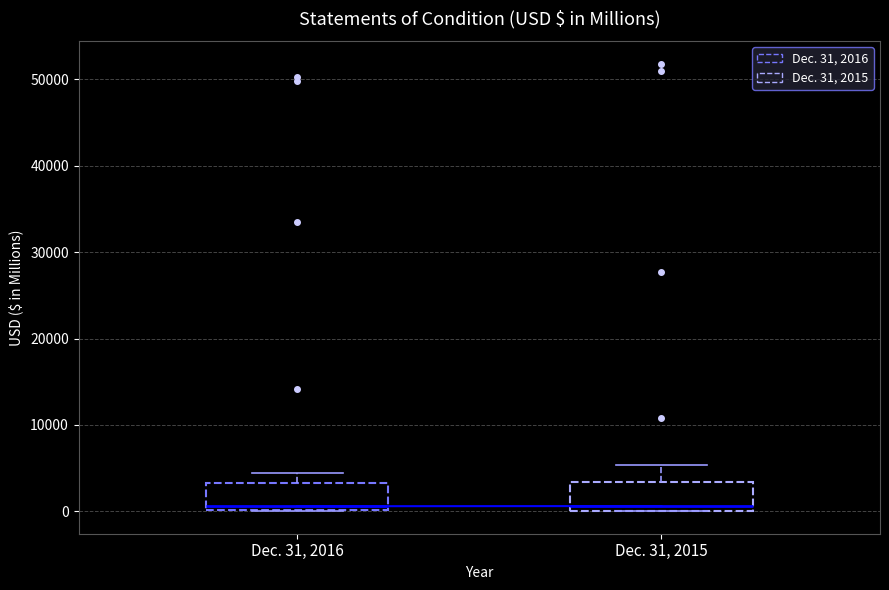

Reading left to right, read every box against the y-axis: the position of its median line, the range the box covers, and the ends of its whiskers. The values are not printed on the chart, so give them approximately, as read against the axis.

Dec. 31, 2016: median 1000, box 0 to 3000, whiskers 0 to 4000
Dec. 31, 2015: median 1000, box 0 to 3000, whiskers 0 to 5000